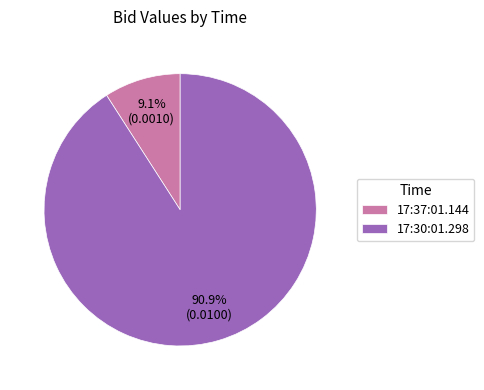

Is there a majority slice in this chart?

Yes